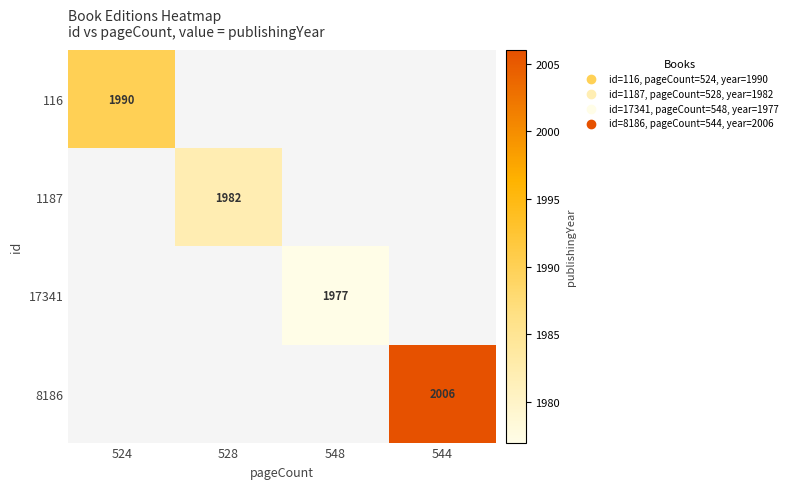

The 17341 series shows 1977 at 548. True or false?

True